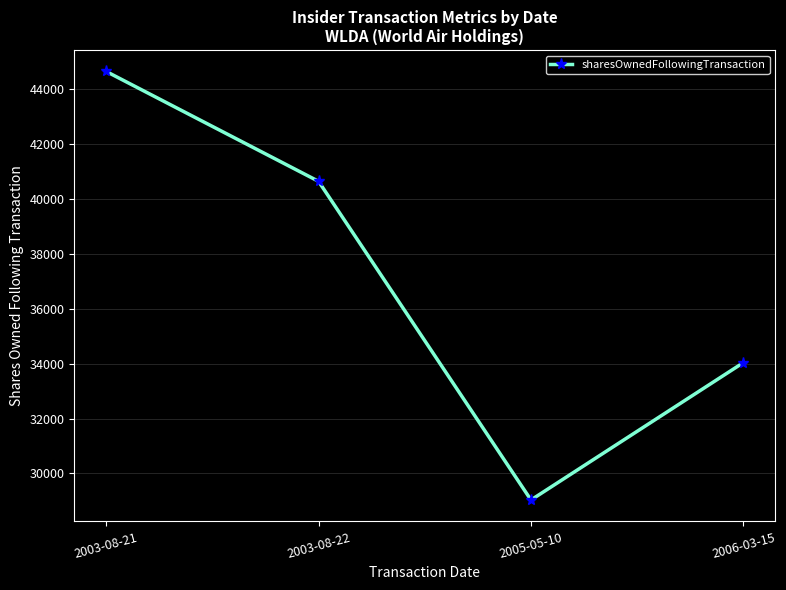

Does the chart display data point markers on the line(s)?

Yes